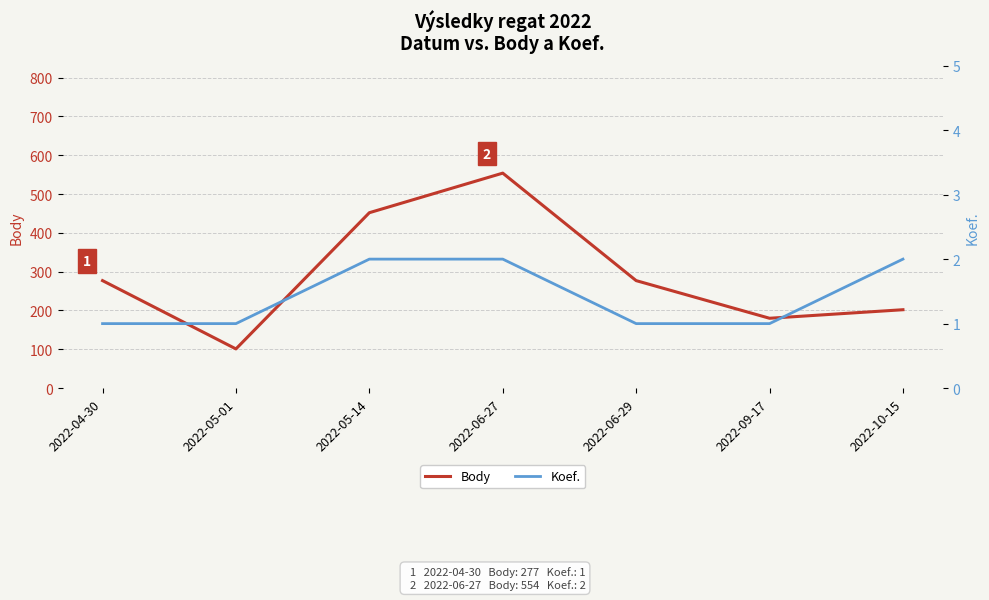

True or false: Koef. and Body cross at least once.

False